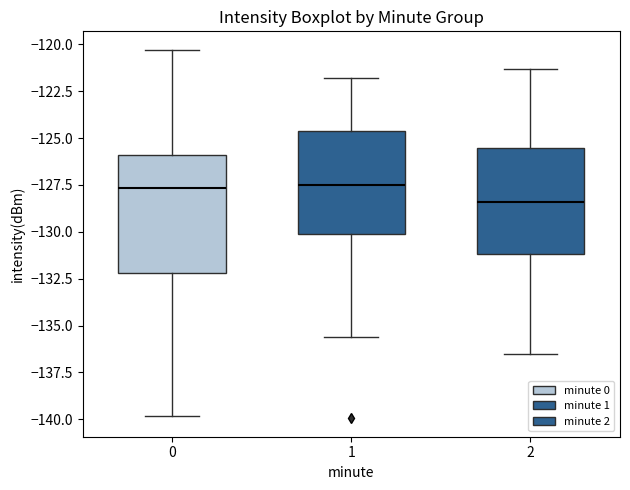

Where is the upper edge of the box at x = 0 on the y-axis? The values are not printed on the chart, so give them approximately, as read against the axis.

-126.0